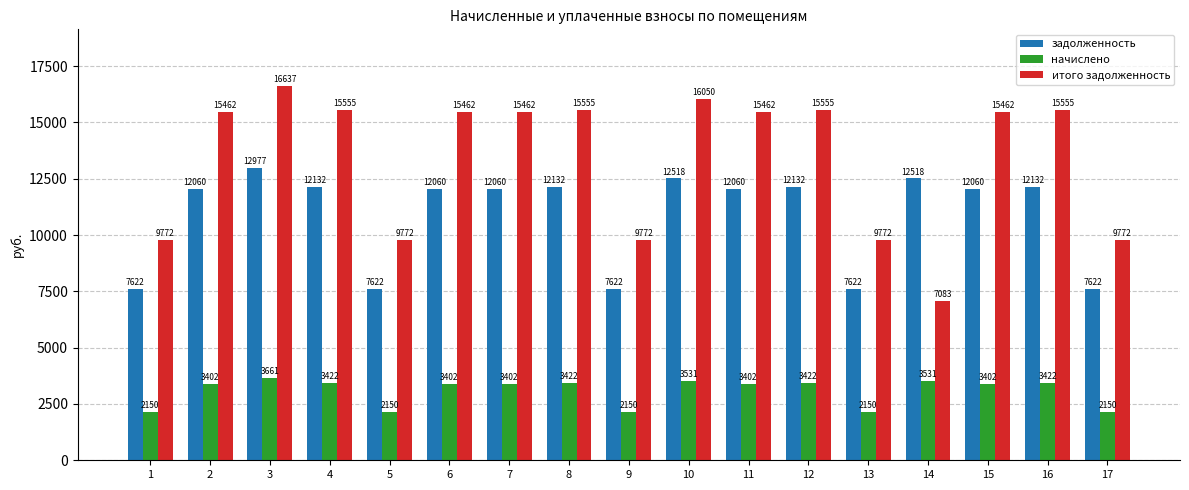

How many distinct data groups are displayed?

3